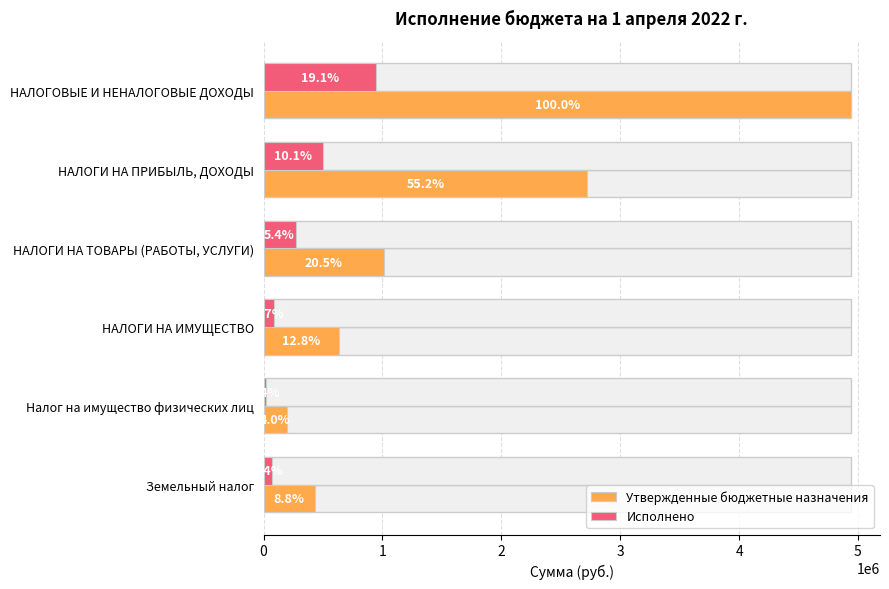

List the series in order of their overall mean, lowest first.

Исполнено, Утвержденные бюджетные назначения